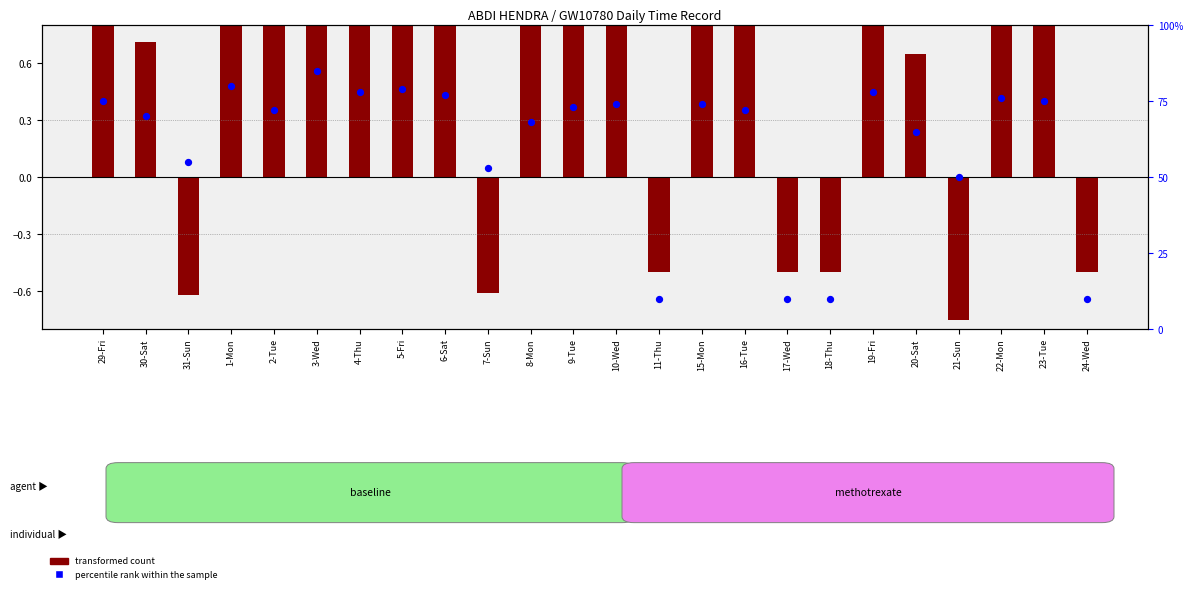

Which series reaches the minimum Y coordinate?

transformed count